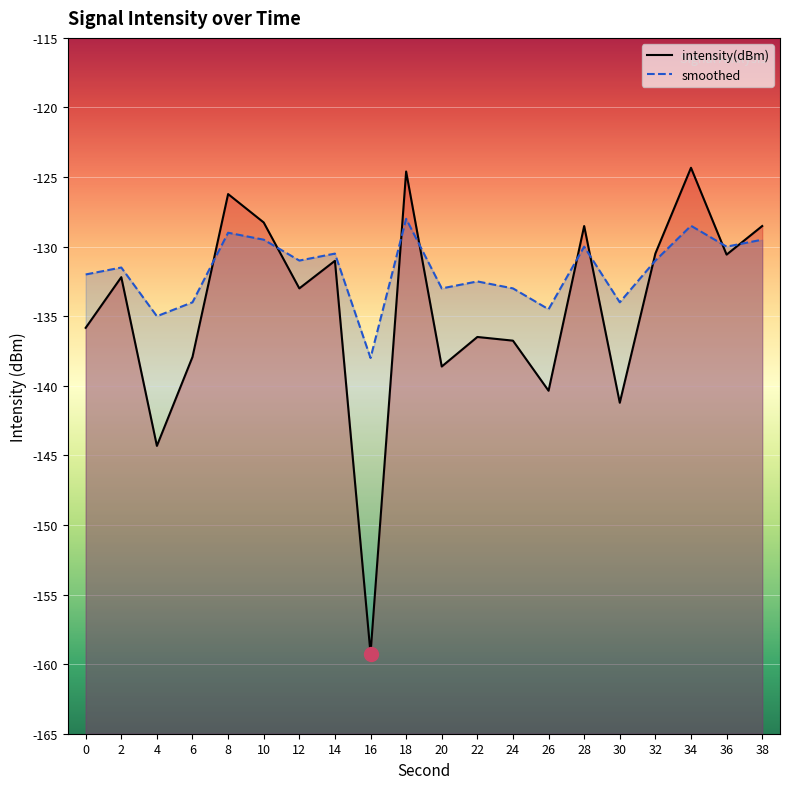

What is the greatest value displayed?

-124.3